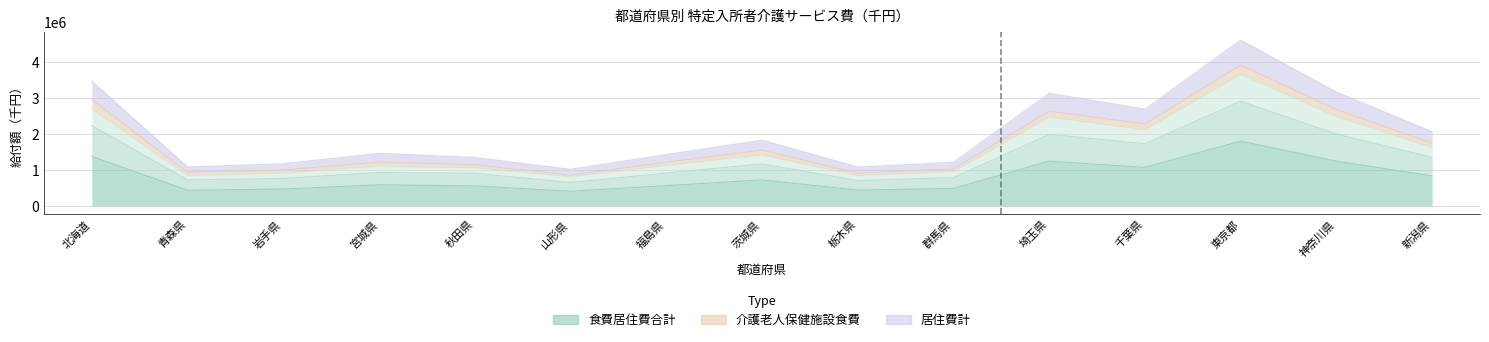

What is the total value across all series at 群馬県?

3450369.4